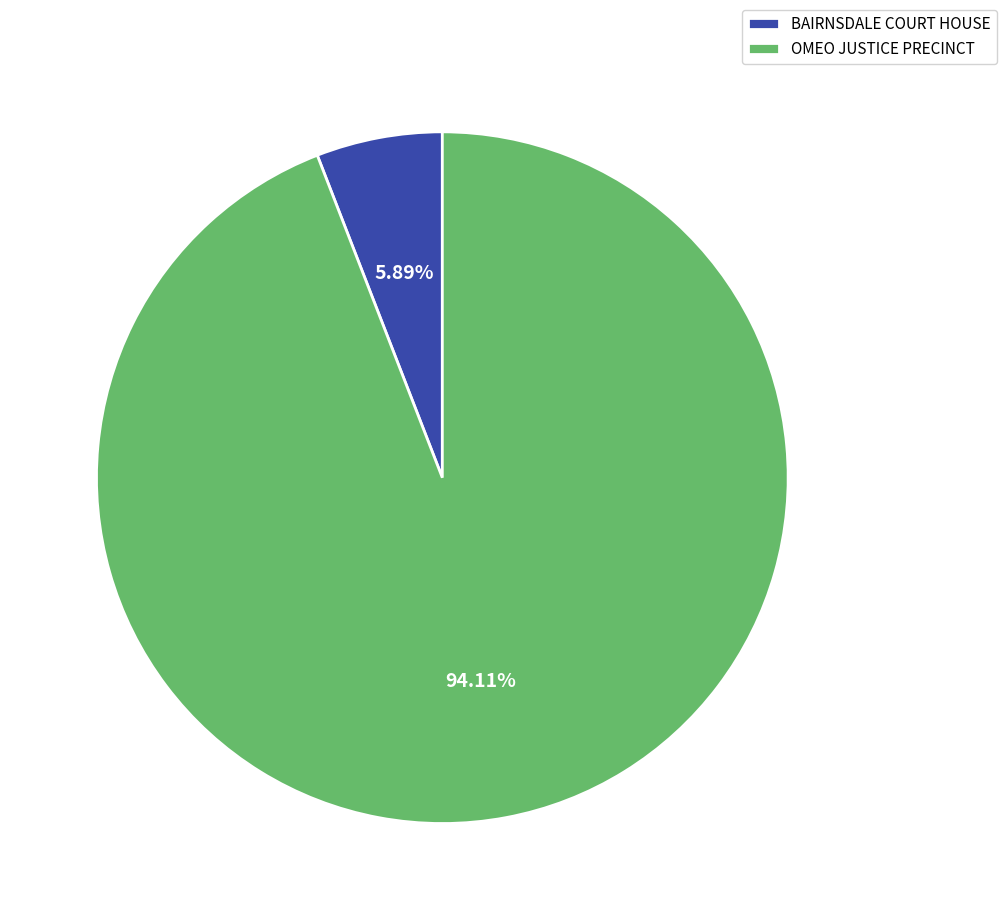

Does OMEO JUSTICE PRECINCT represent more than half of the total?

Yes